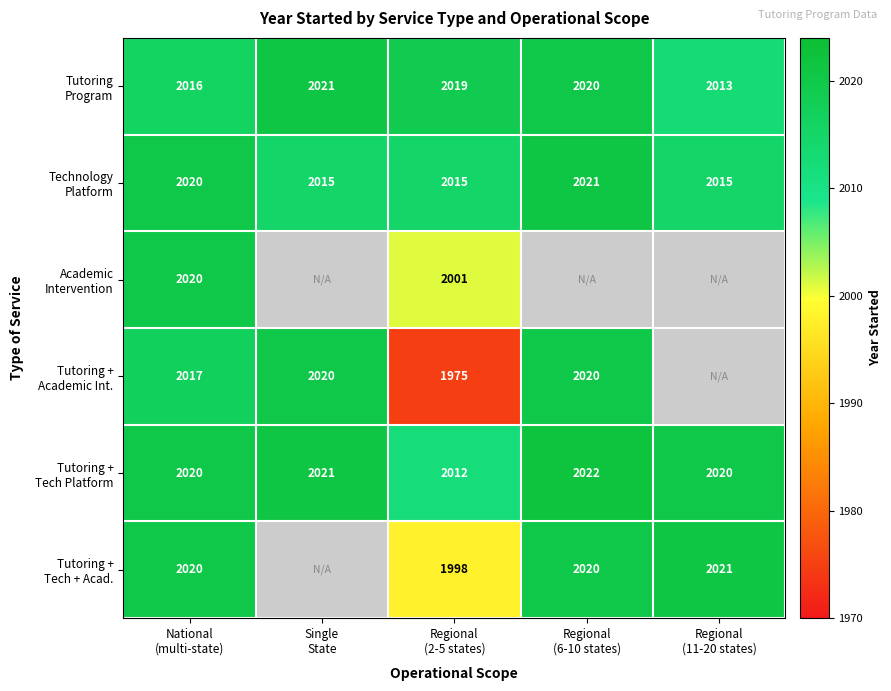

What value does the Tutoring + Tech + Acad. series have at Regional (2-5 states), to the nearest 50?

2000